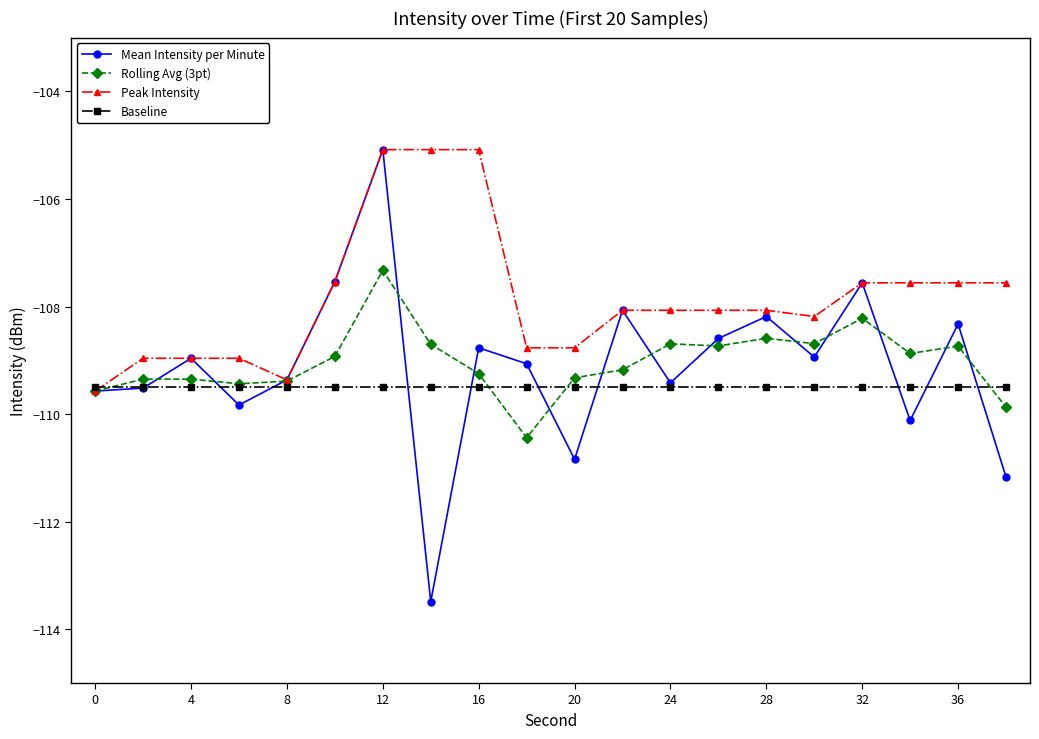

Which series has the largest total across all categories?

Peak Intensity